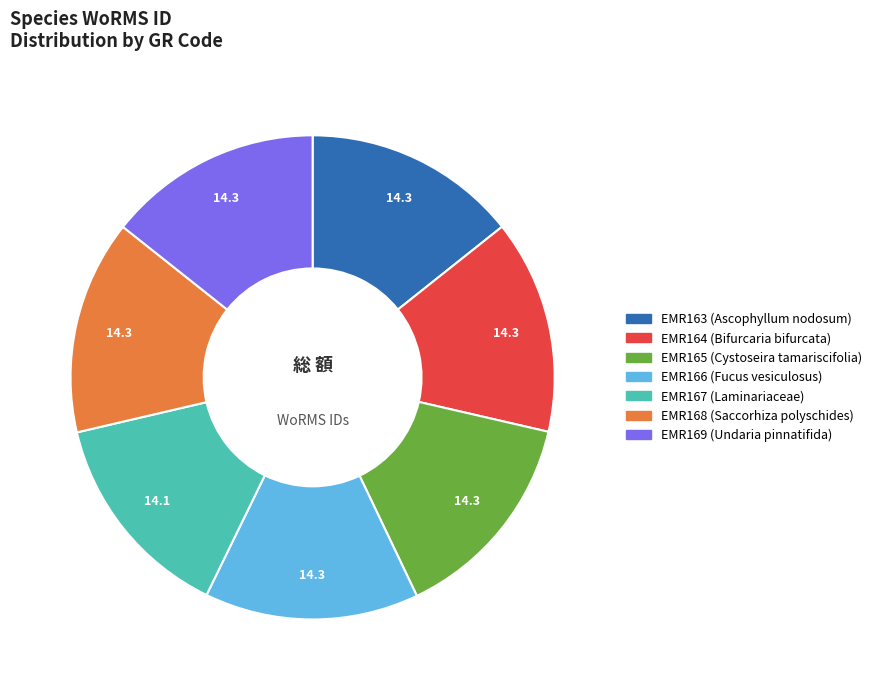

What is the ratio of the value at EMR166 to the value at EMR165?

1.0